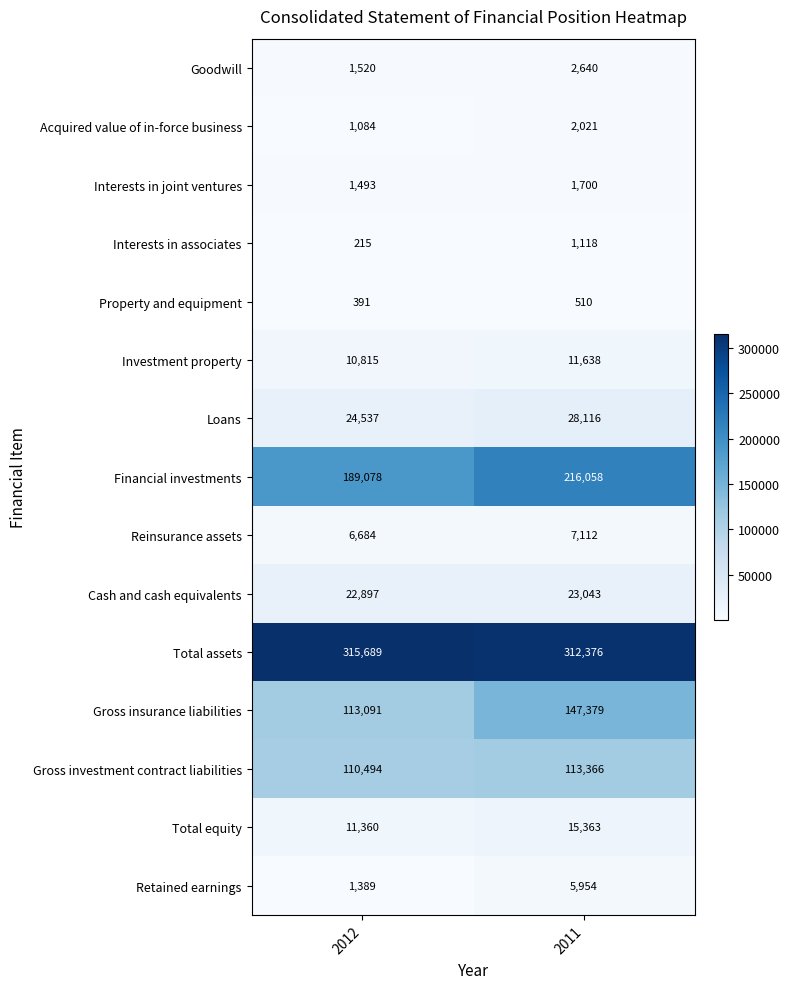

At how many categories does at least one series exceed 281286?

2